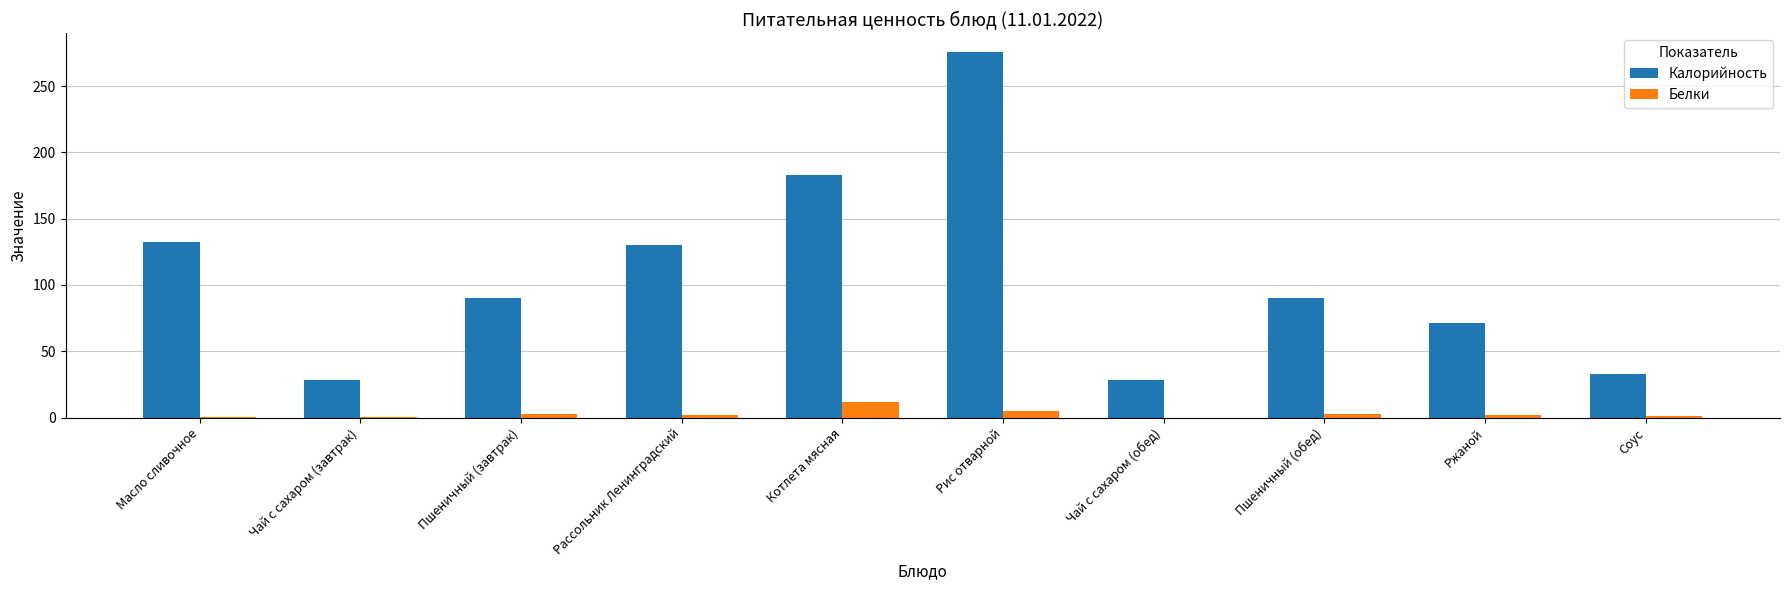

Which series has the largest total across all categories?

Калорийность